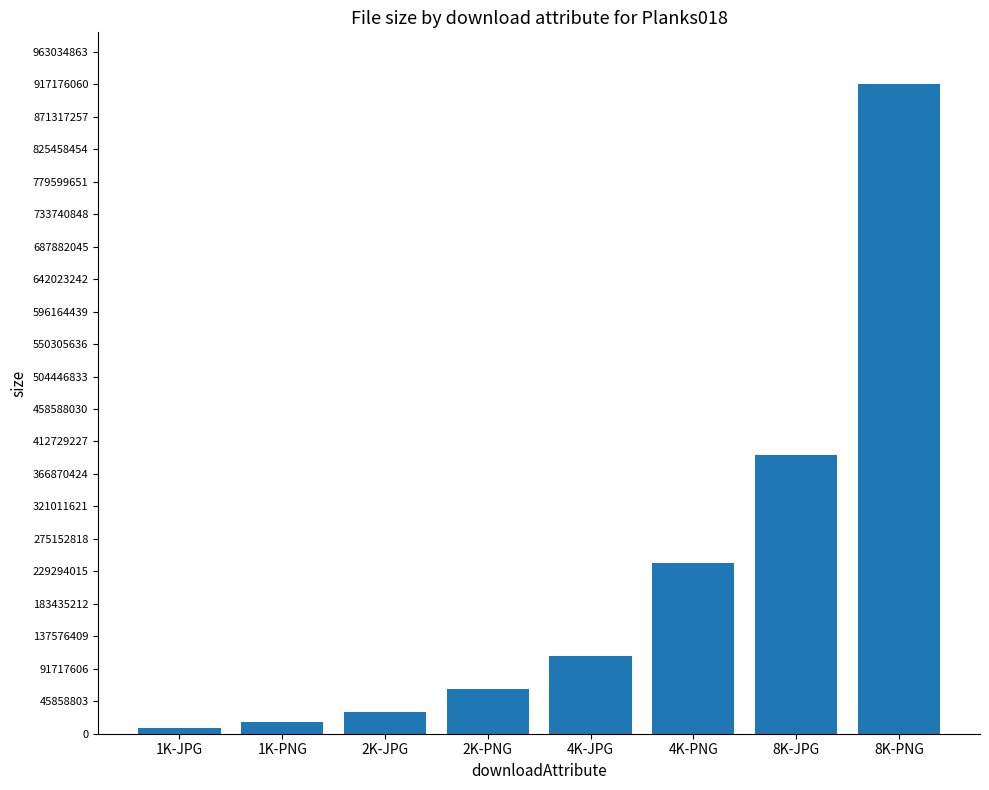

What is the sum of all values?

1779603409